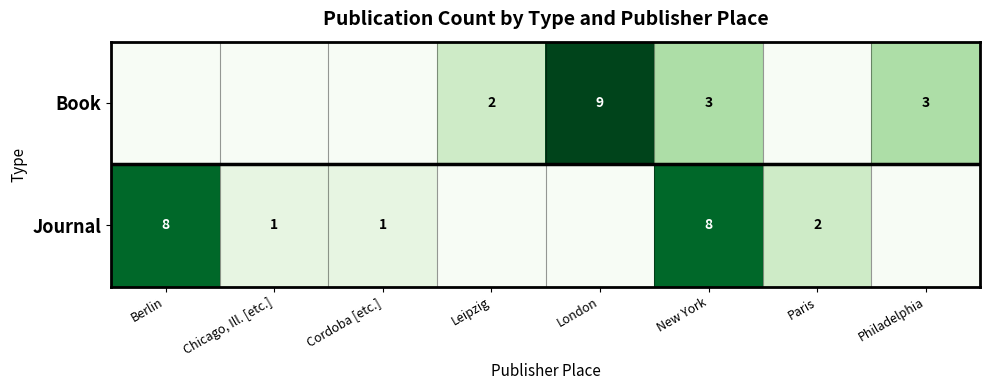

Rank the series at New York from lowest to highest value.

Book, Journal